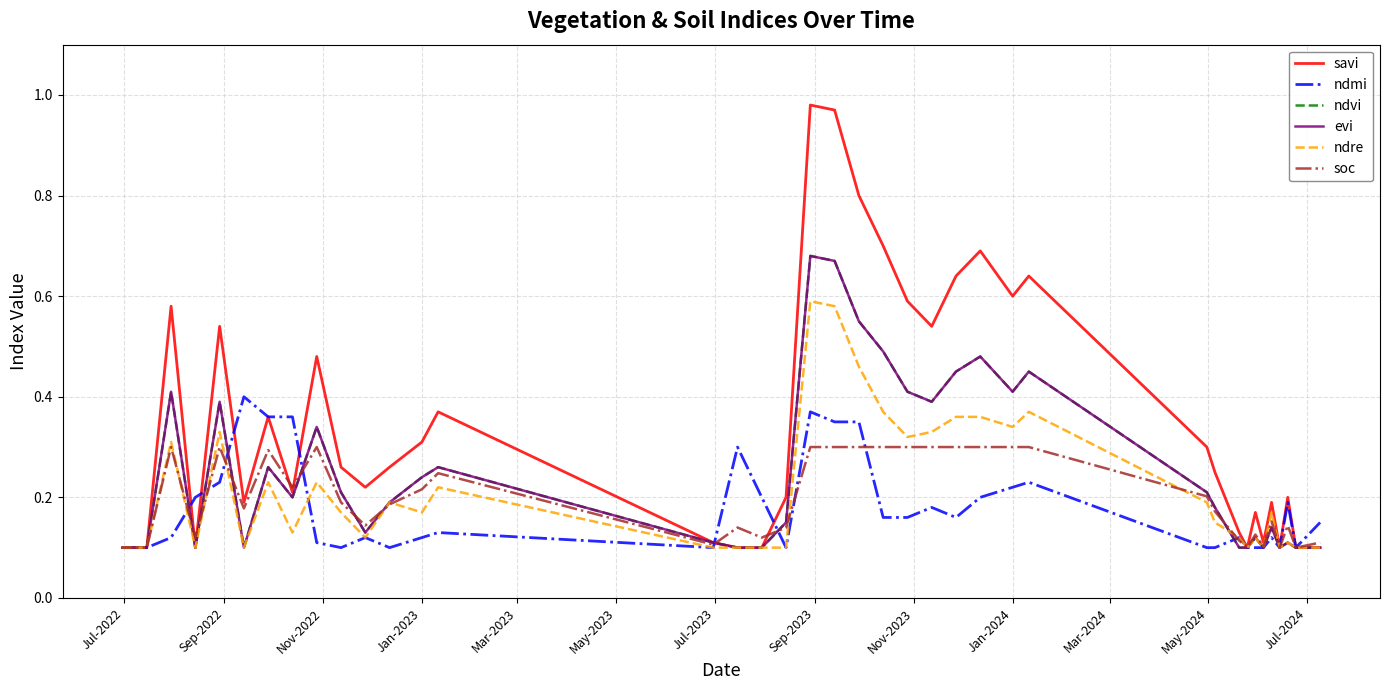

What is the value of the ndre point at the 36th from the left?

0.1